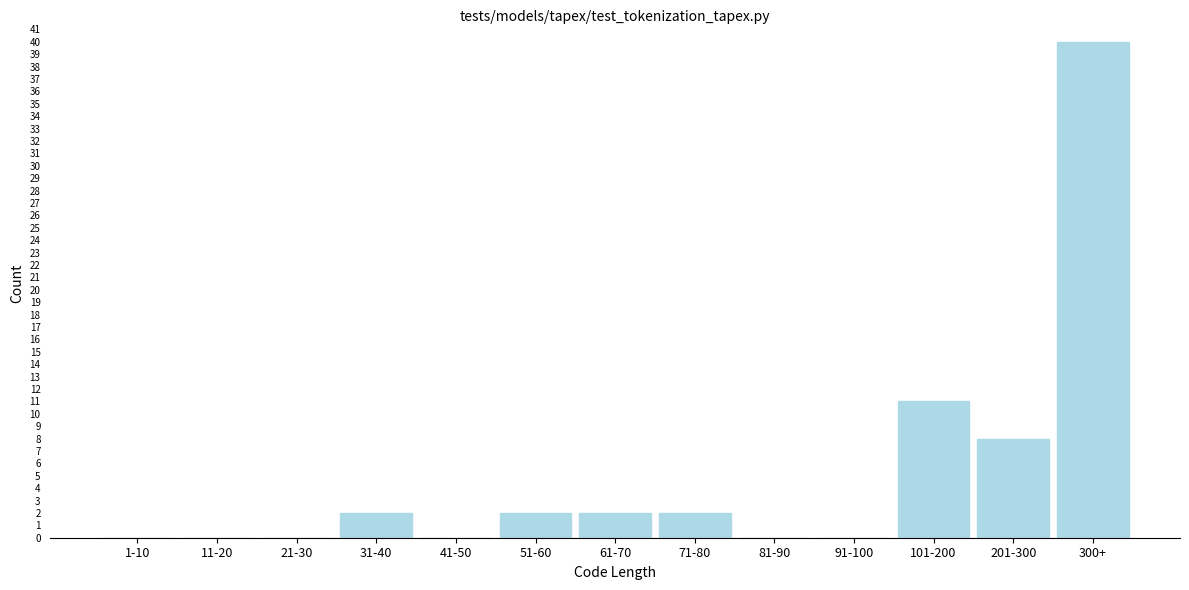

Reading right to left, list all the values displayed in this chart.

300+=40	201-300=8	101-200=11	91-100=0	81-90=0	71-80=2	61-70=2	51-60=2	41-50=0	31-40=2	21-30=0	11-20=0	1-10=0